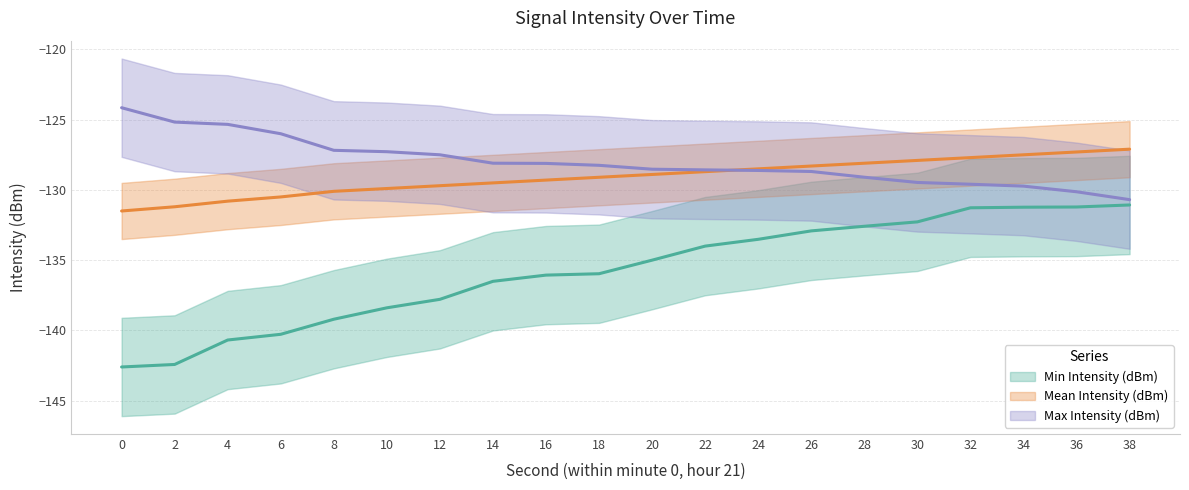

How many series are shown in this chart?

3